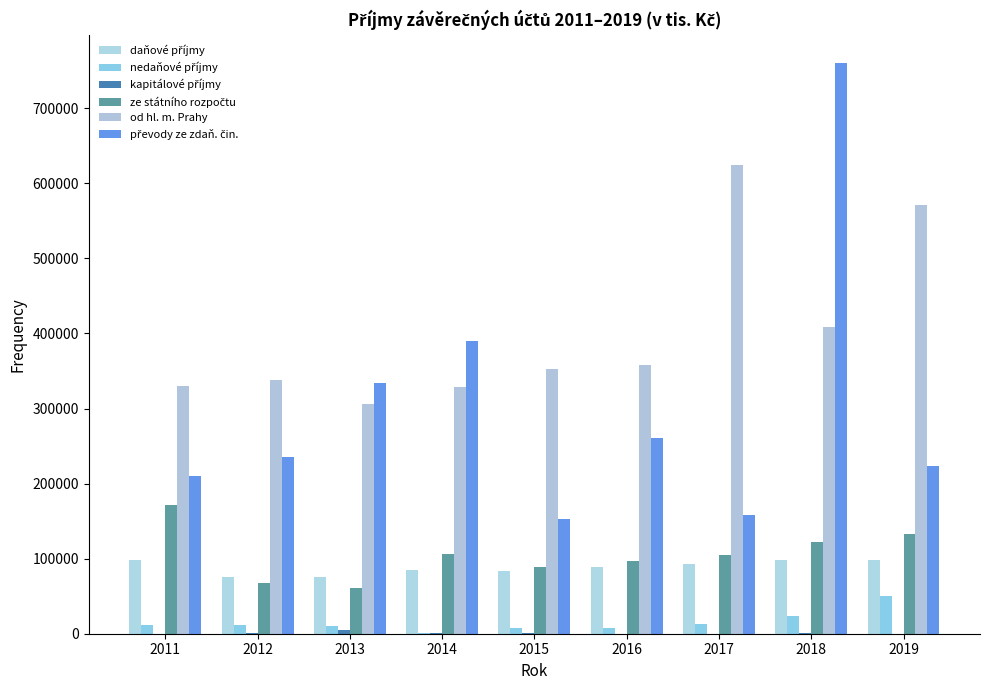

What is the value of the nedaňové příjmy bar at the 4th from the left?

413.5